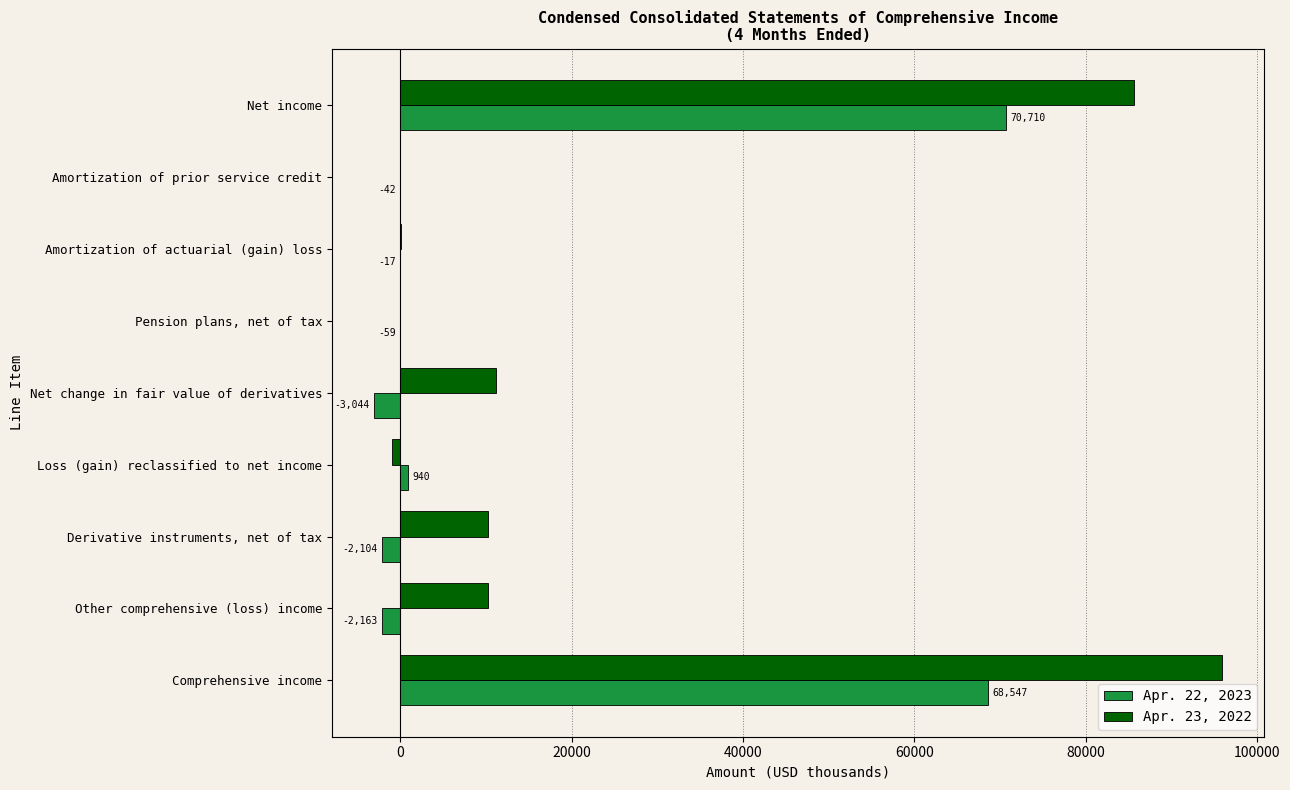

True or false: Apr. 22, 2023 has a value of 70710 at Net income.

True